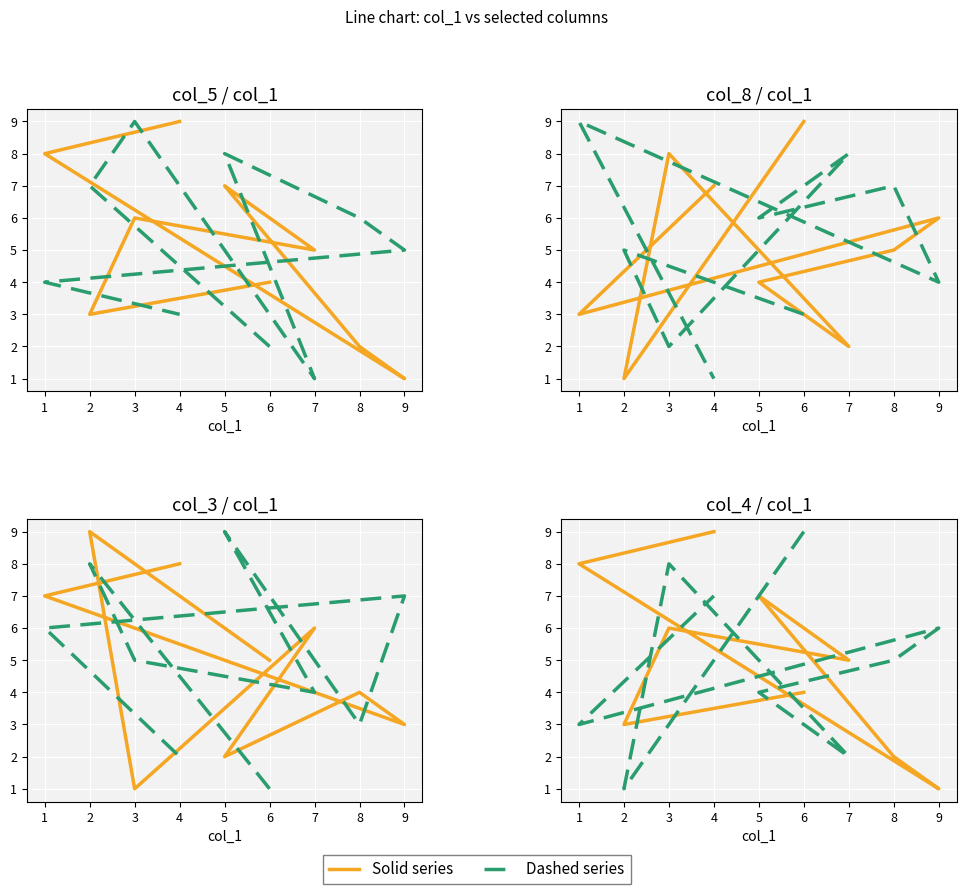

The value of Solid series at 9 is 2. True or false?

False